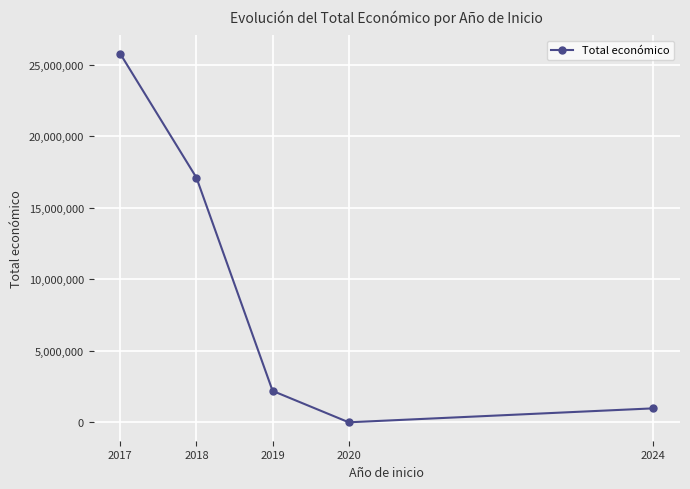

At which category does the chart reach its minimum across all series?

2020